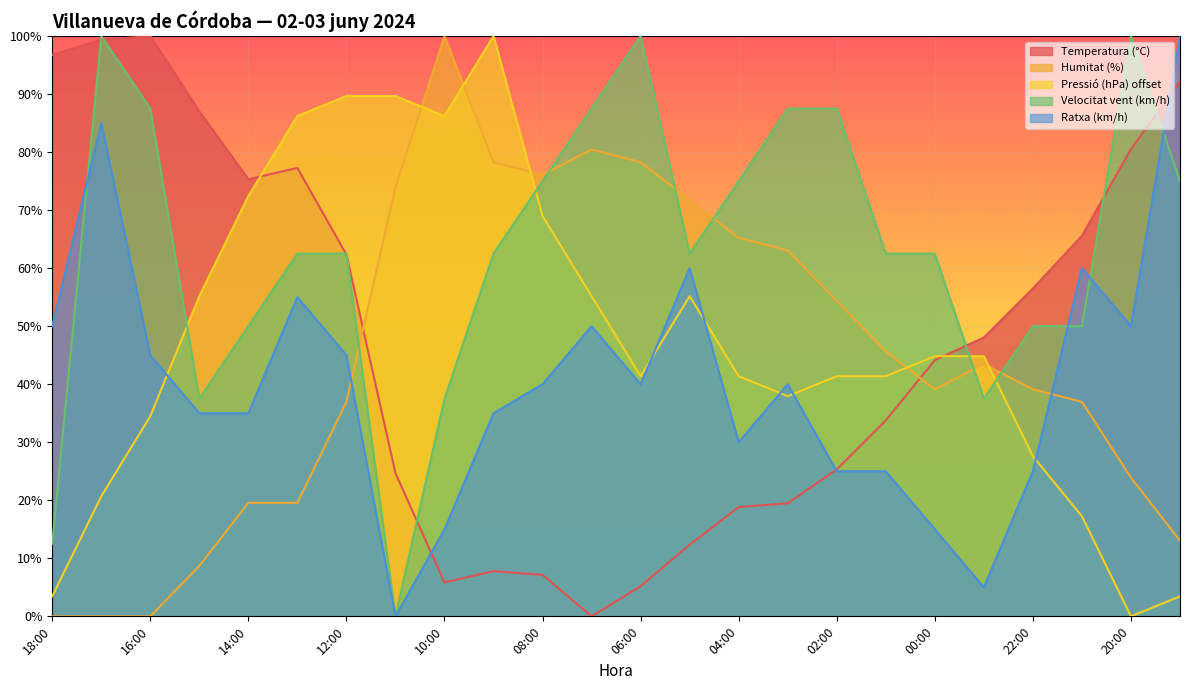

At which category does Pressió (hPa) offset reach its first local valley?

10:00